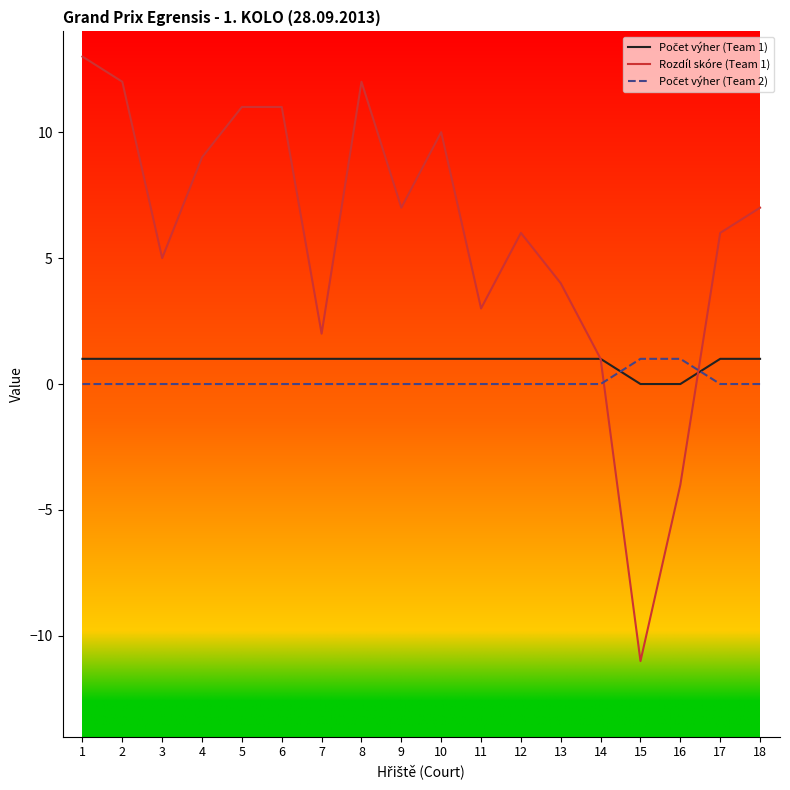

Between 6 and 7, which series saw the biggest shift?

Rozdíl skóre (Team 1)